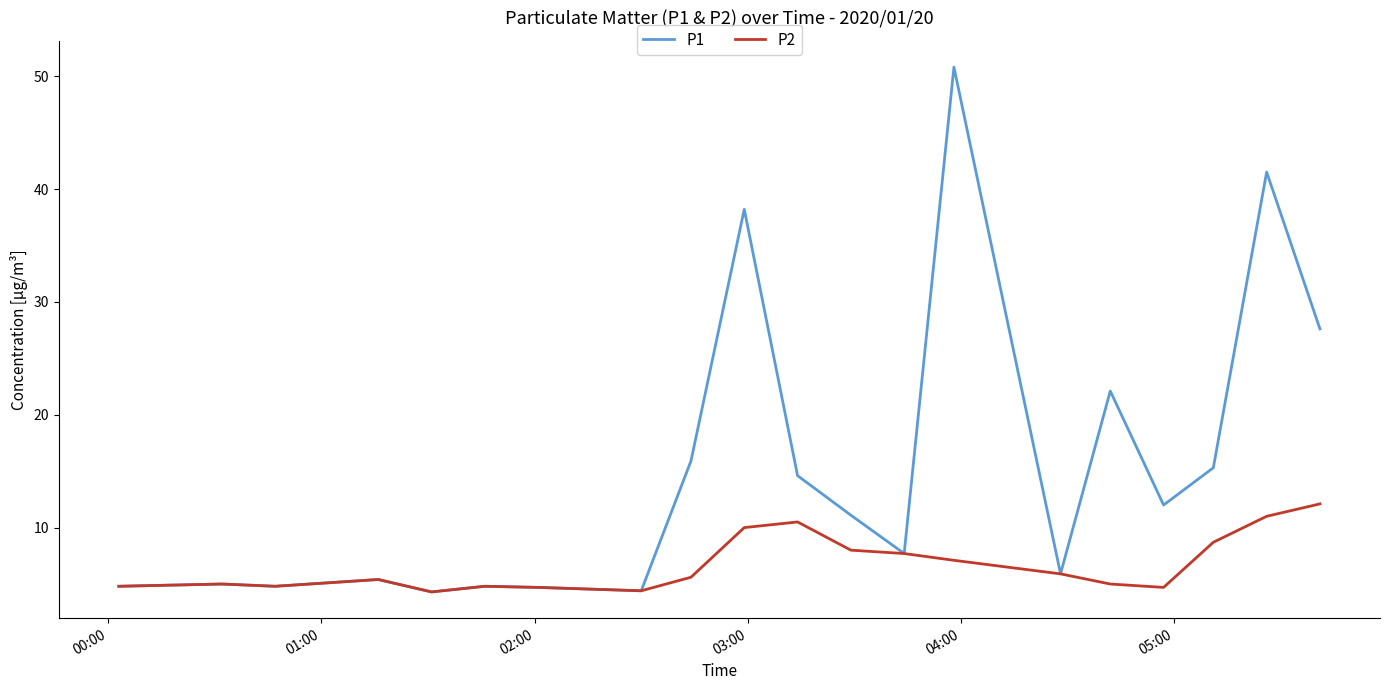

What is the greatest value displayed?

50.8